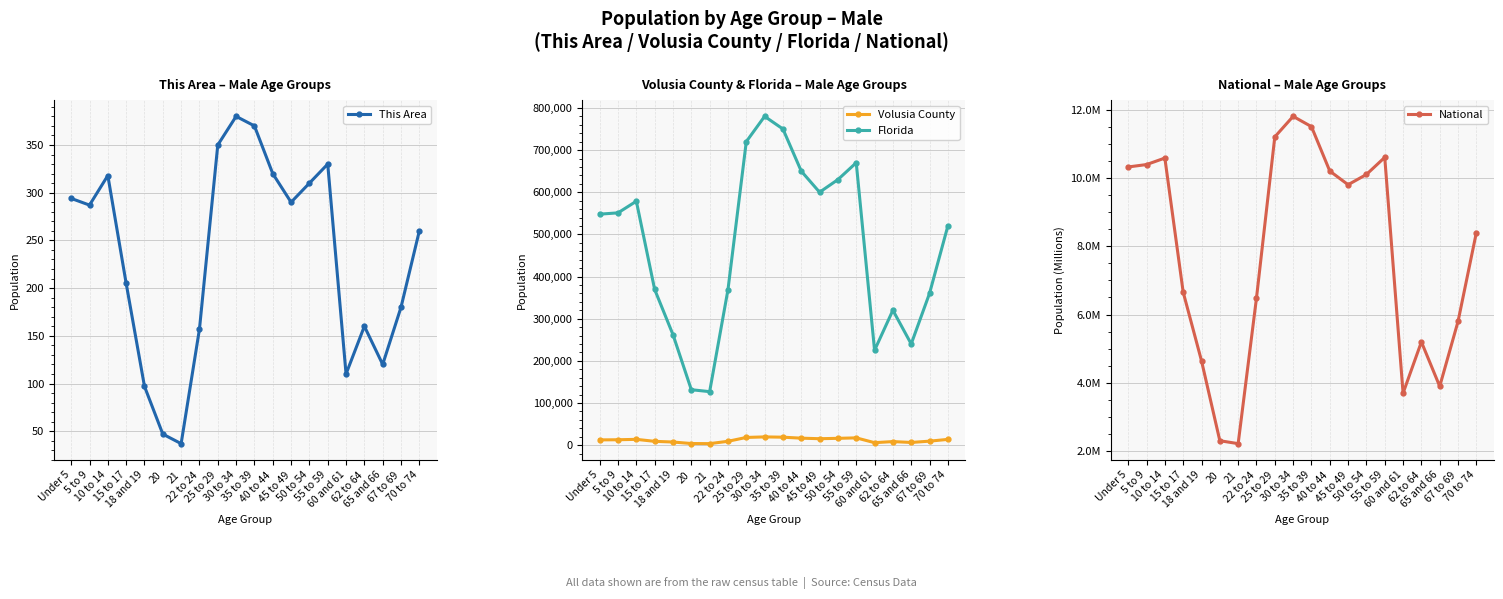

List the labels in order of This Area value, largest first.

30 to 34, 35 to 39, 25 to 29, 55 to 59, 40 to 44, 10 to 14, 50 to 54, Under 5, 45 to 49, 5 to 9, 70 to 74, 15 to 17, 67 to 69, 62 to 64, 22 to 24, 65 and 66, 60 and 61, 18 and 19, 20, 21